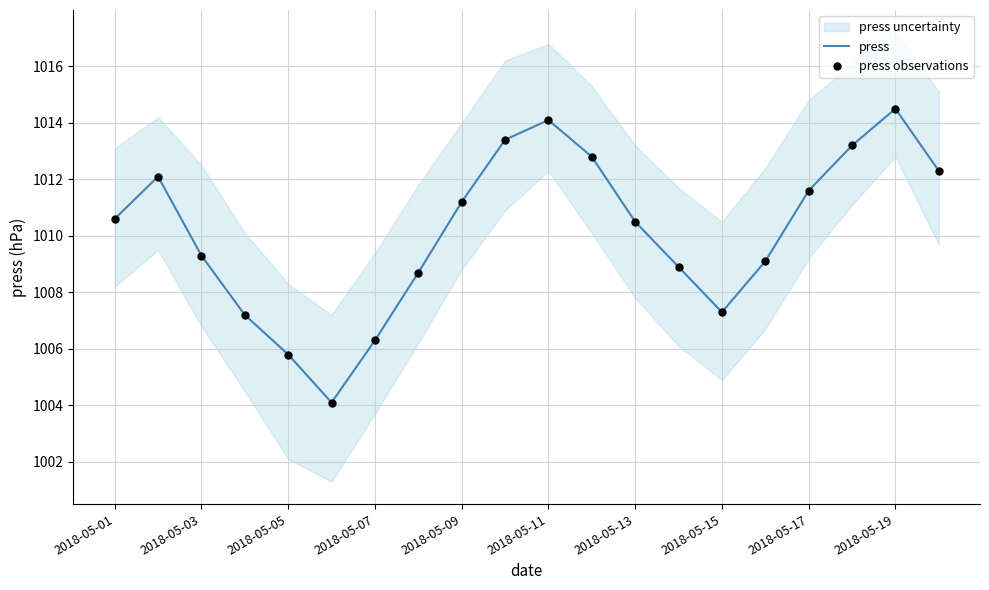

Which series has the widest spread of Y values?

press